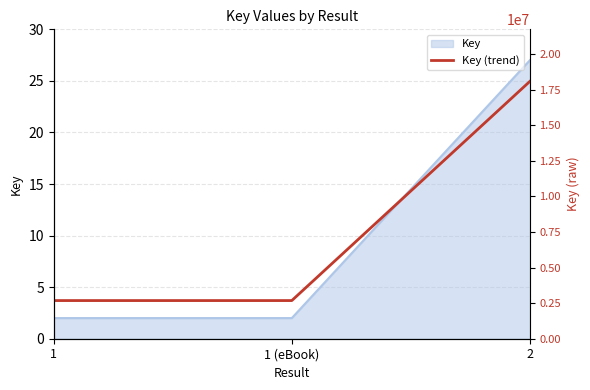

True or false: the data shows 34.6 at 2.

False